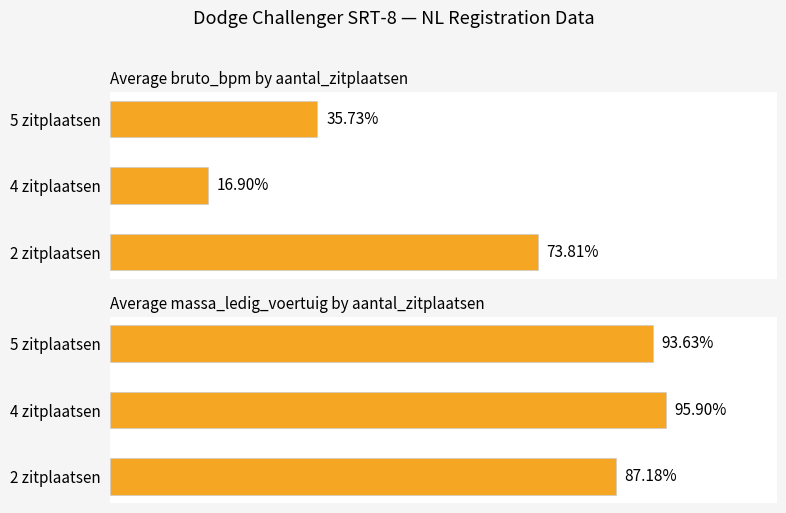

What is the difference between the maximum and minimum values in the Average bruto_bpm series?

56.9